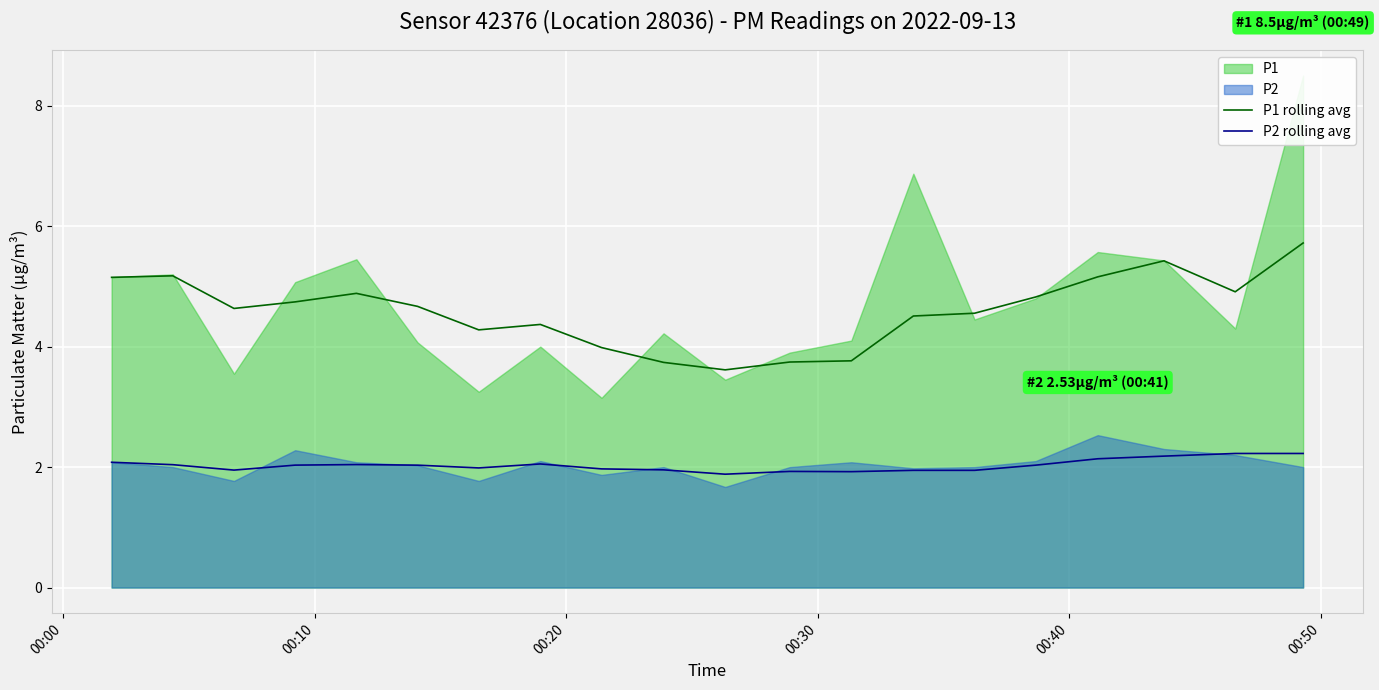

At which category is the sum across all series the highest?

19